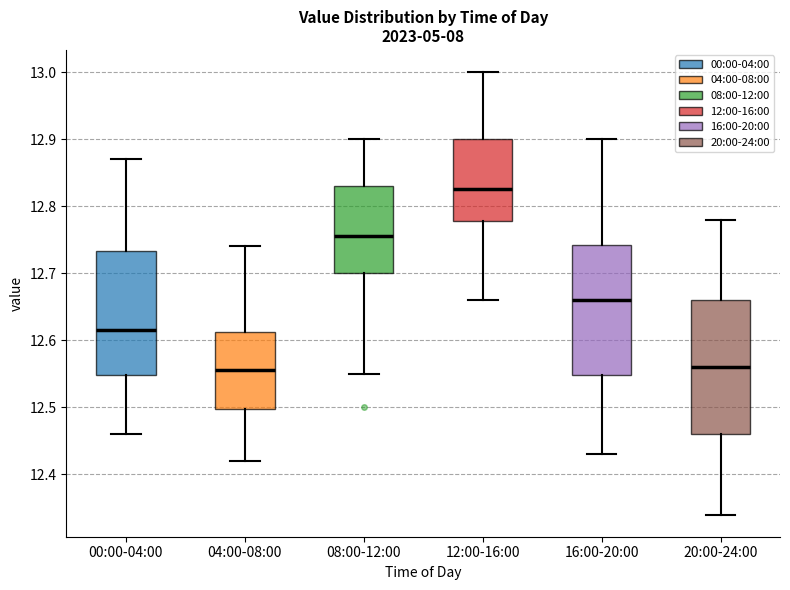

Where is the lower edge of the box for 20:00-24:00 on the y-axis? The values are not printed on the chart, so give them approximately, as read against the axis.

12.46